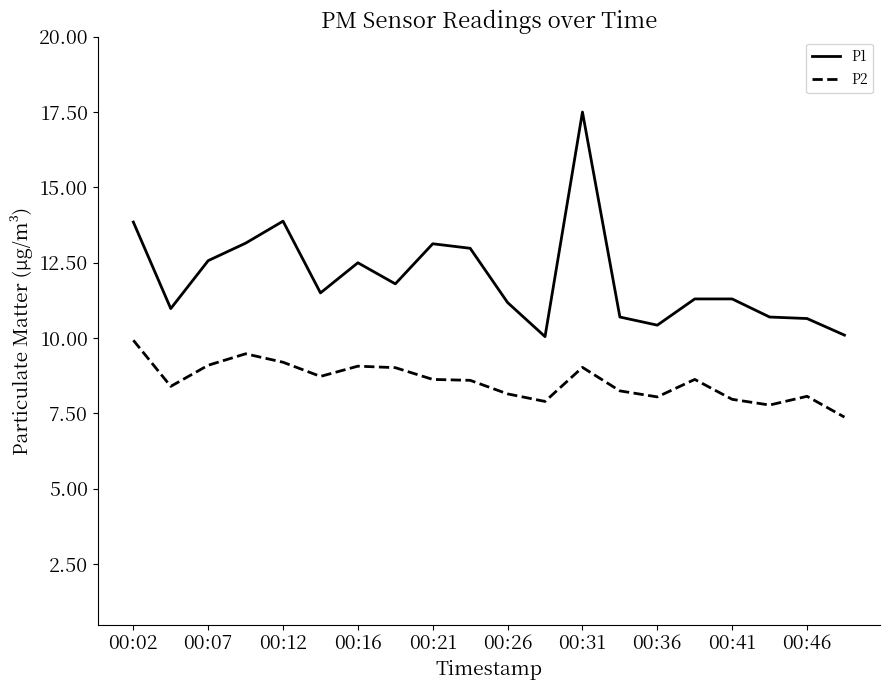

Rank the series by their average value, from highest to lowest.

P1, P2